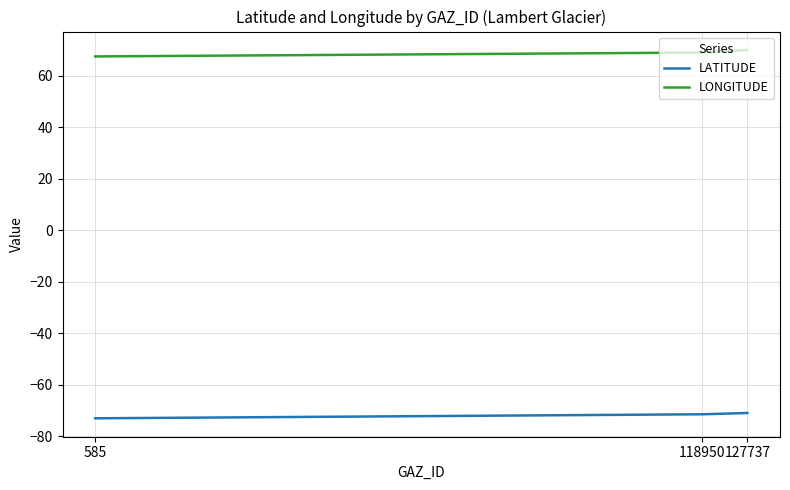

How many lines are shown in the chart?

2